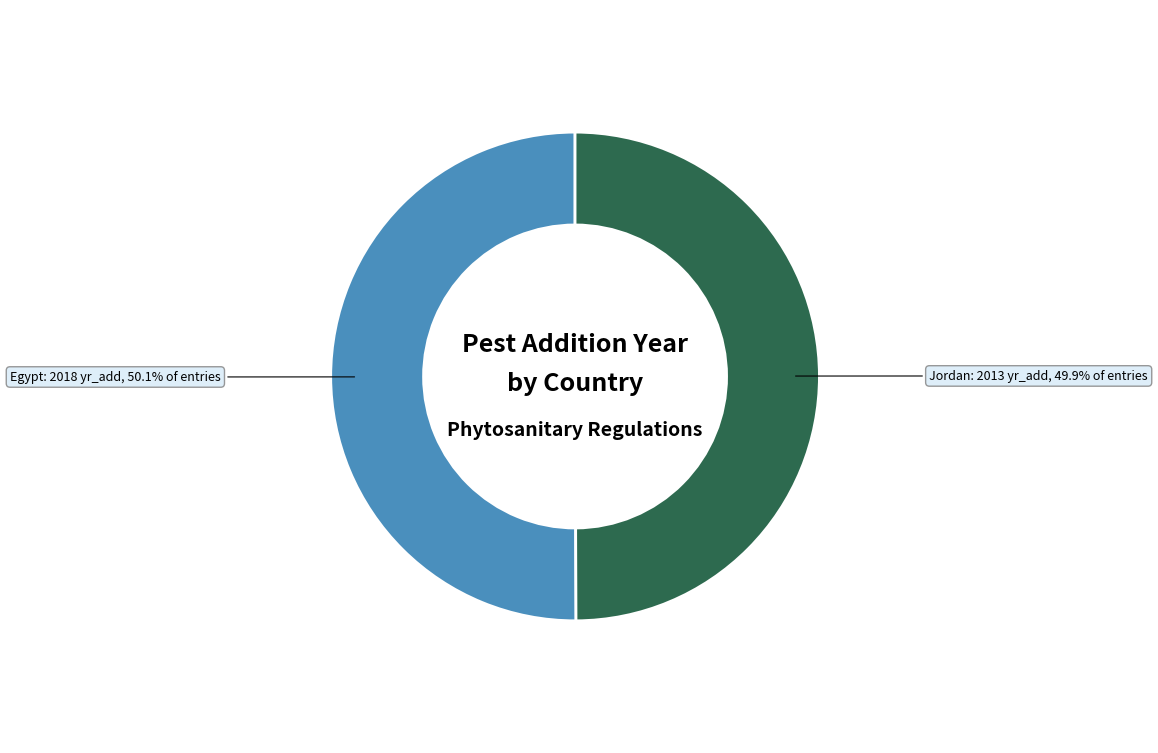

How many segments does this pie chart have?

2